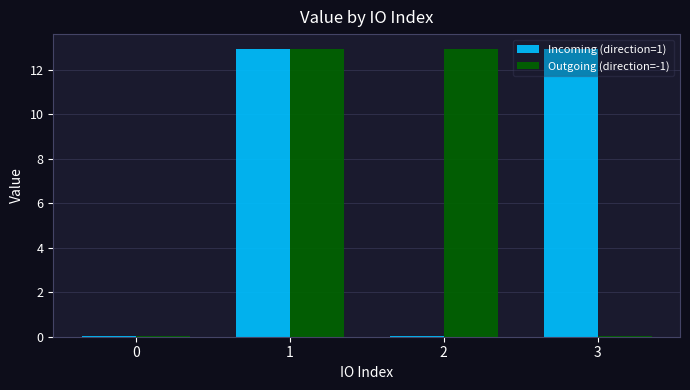

At how many categories does at least one series exceed 4?

3